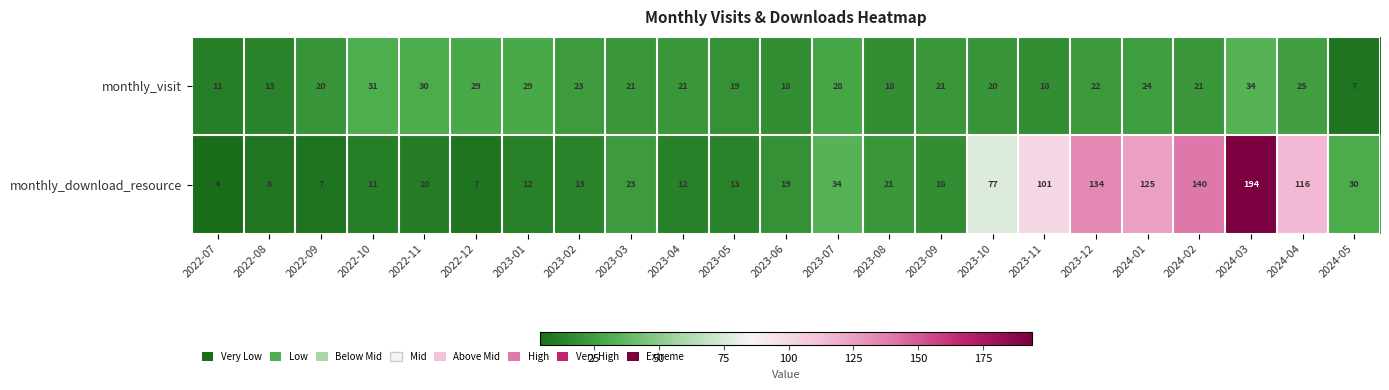

What is the spread (max minus min) of values at 2023-07?

6